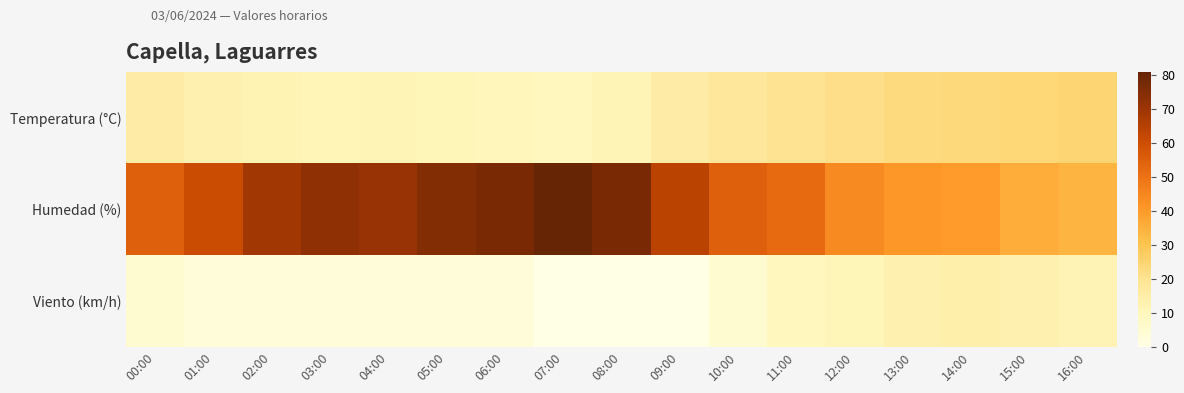

List the series in order of their peak value, lowest first.

Viento (km/h), Temperatura (°C), Humedad (%)